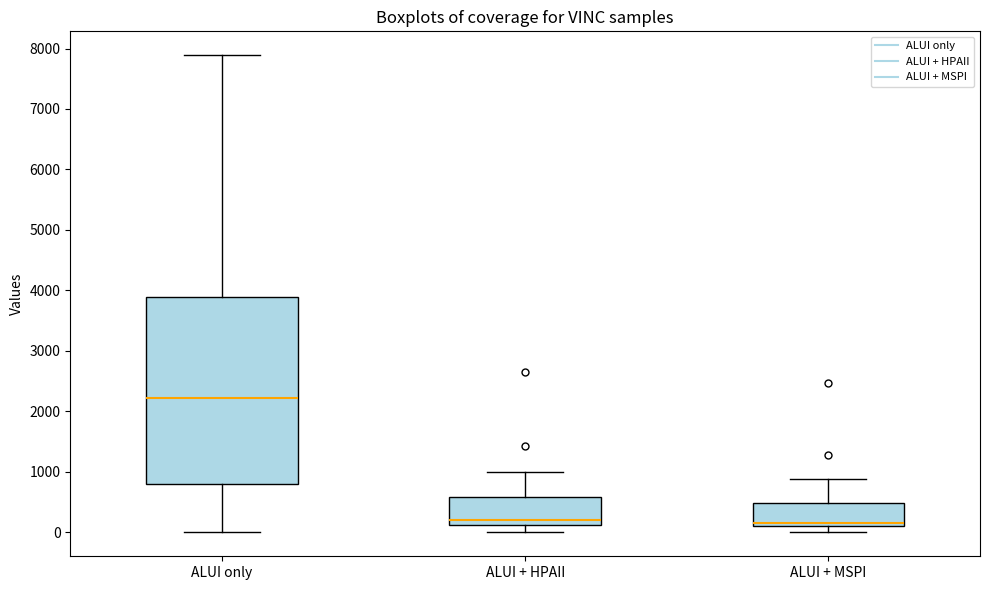

Where does the lower whisker of the box for ALUI + HPAII end on the y-axis? The values are not printed on the chart, so give them approximately, as read against the axis.

0